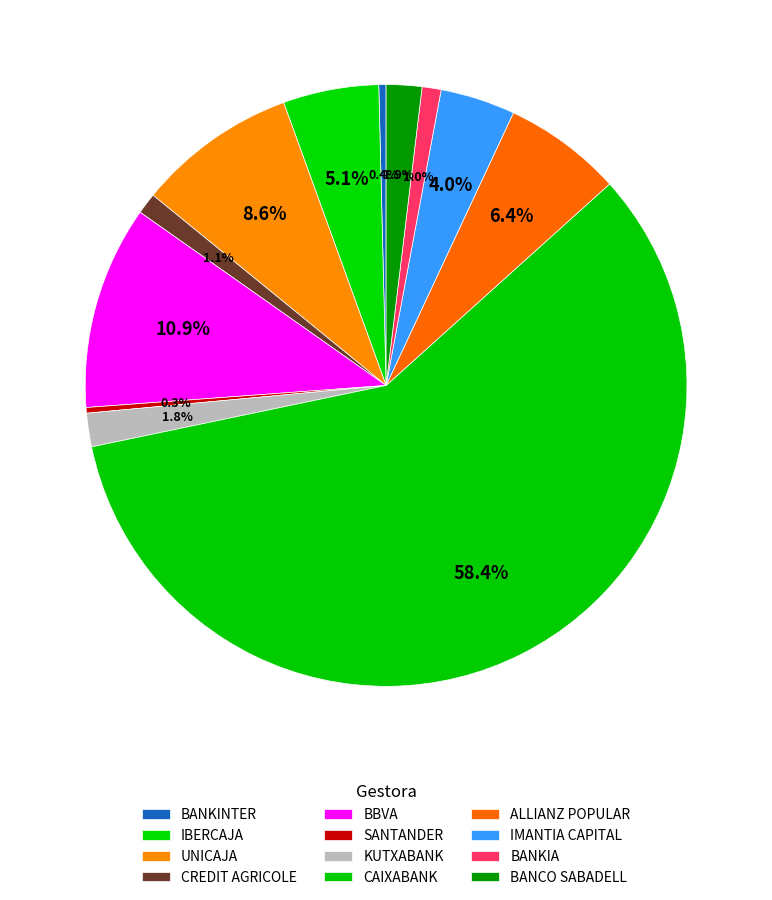

The BANKIA slice represents 10% of the pie. True or false?

False